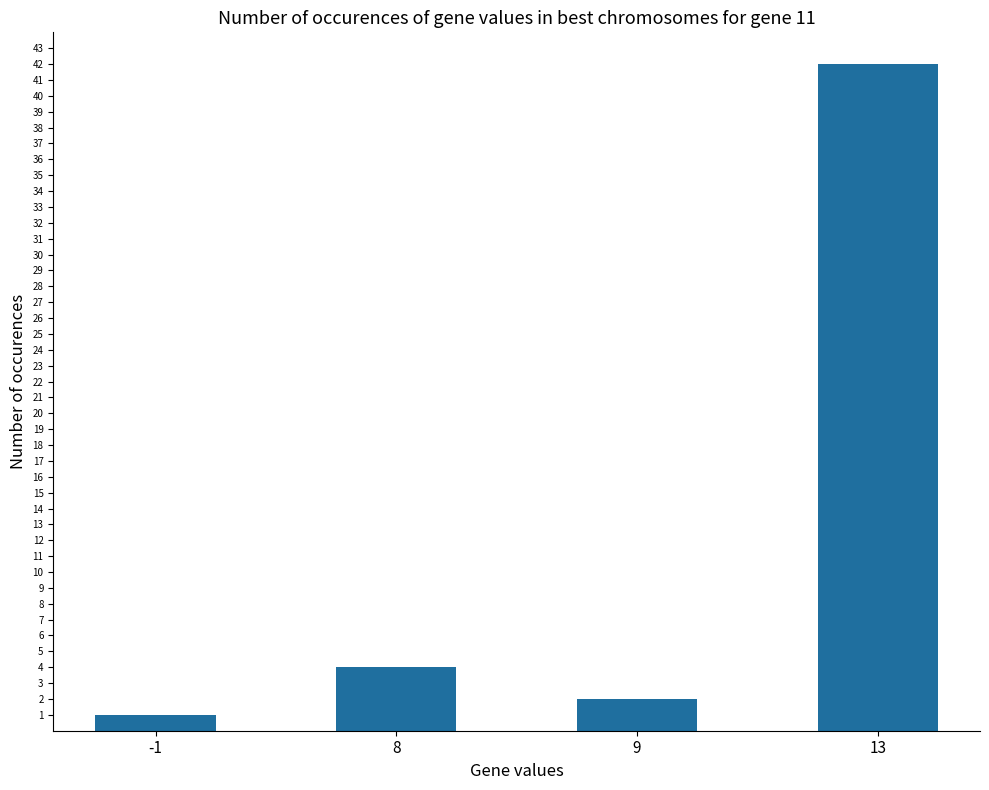

List the labels in order of value, largest first.

13, 8, 9, -1